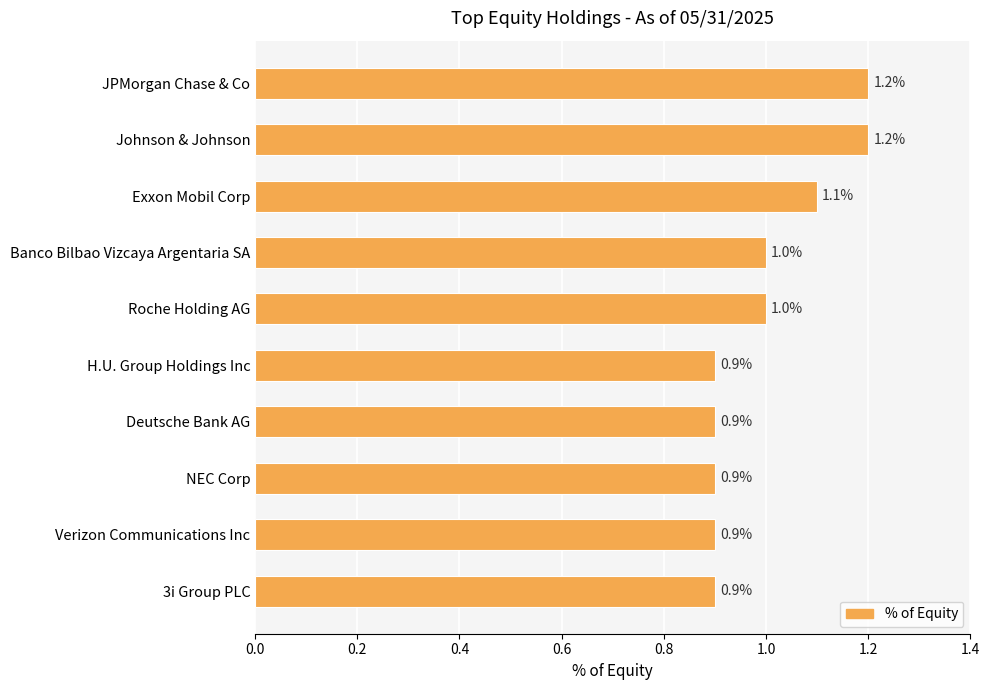

How many data points does each series have?

10